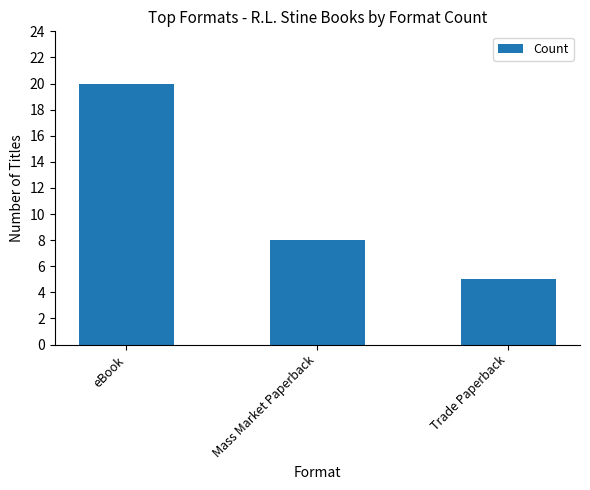

What is the change in value from Mass Market Paperback to Trade Paperback?

-3